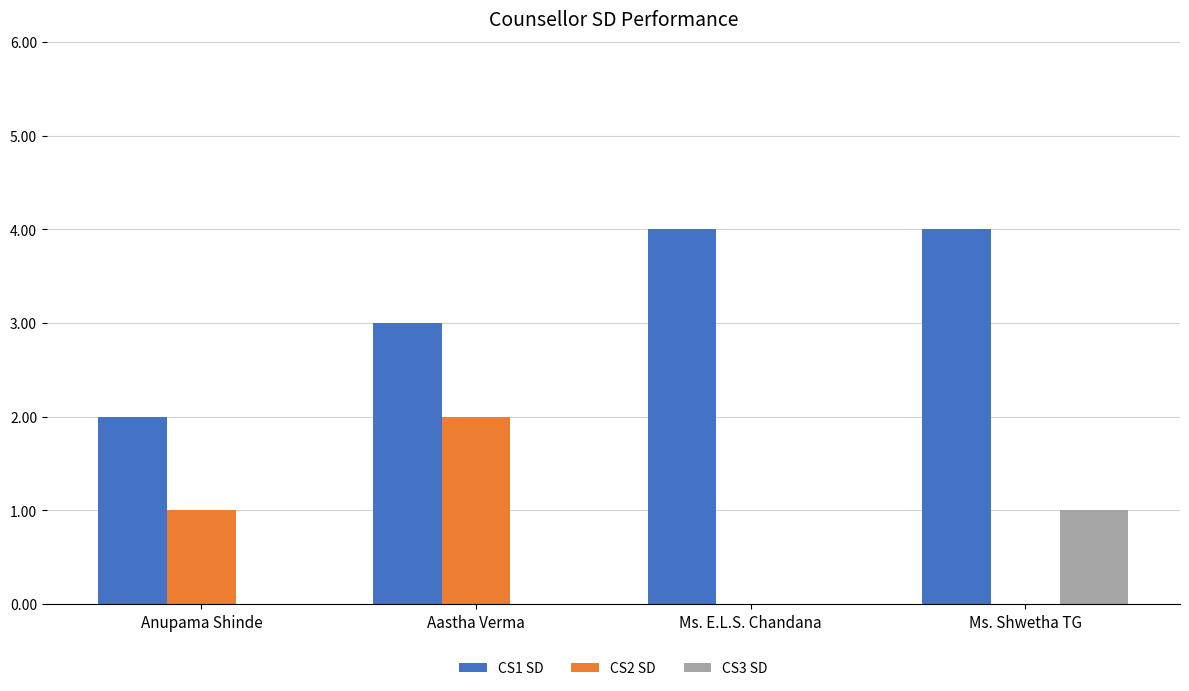

True or false: CS1 SD has a value of 4 at Ms. Shwetha TG.

True